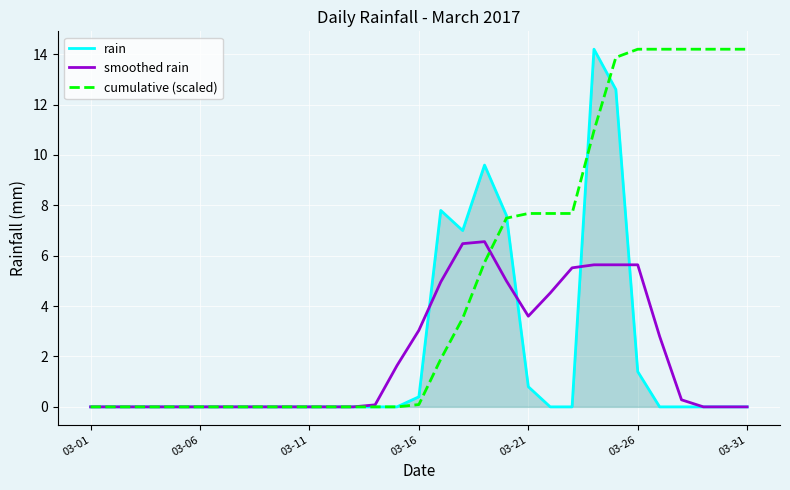

Which series has the largest total across all categories?

cumulative (scaled)